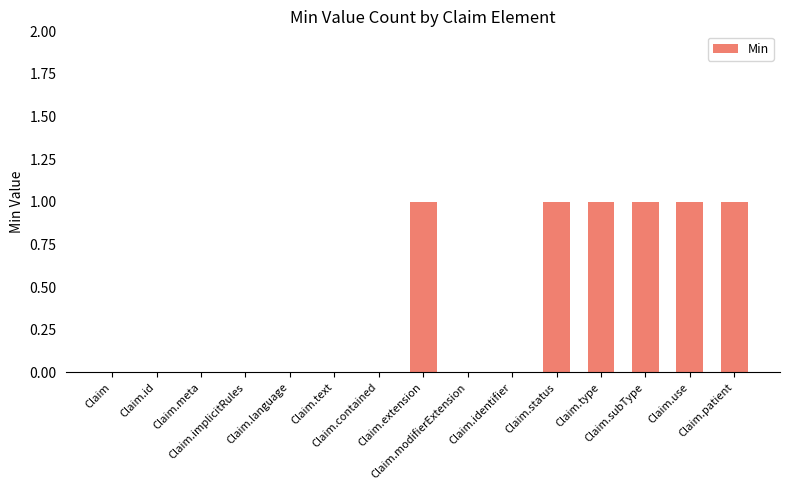

Reading left to right, what are all the values shown in this chart?

Claim=0	Claim.id=0	Claim.meta=0	Claim.implicitRules=0	Claim.language=0	Claim.text=0	Claim.contained=0	Claim.extension=1	Claim.modifierExtension=0	Claim.identifier=0	Claim.status=1	Claim.type=1	Claim.subType=1	Claim.use=1	Claim.patient=1